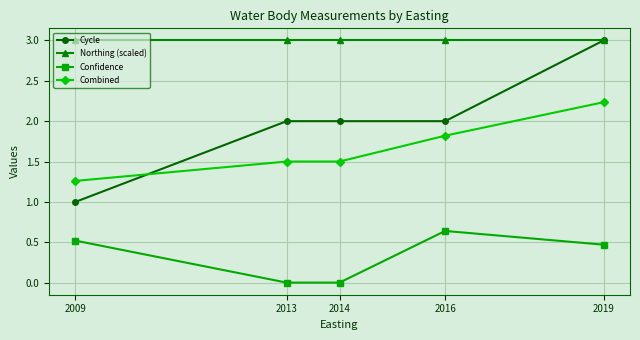

Is this an area chart (filled region under the line)?

No